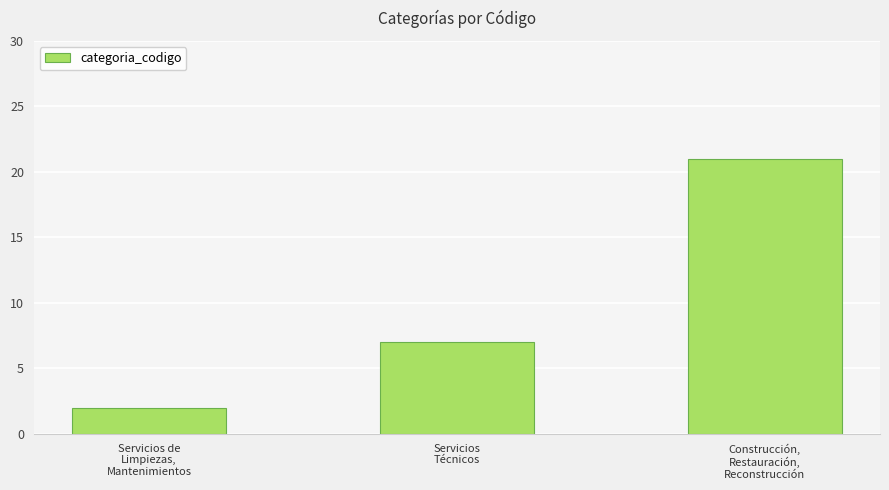

Reading right to left, what are all the values shown in this chart?

Construcción,
Restauración,
Reconstrucción=21	Servicios
Técnicos=7	Servicios de
Limpiezas,
Mantenimientos=2